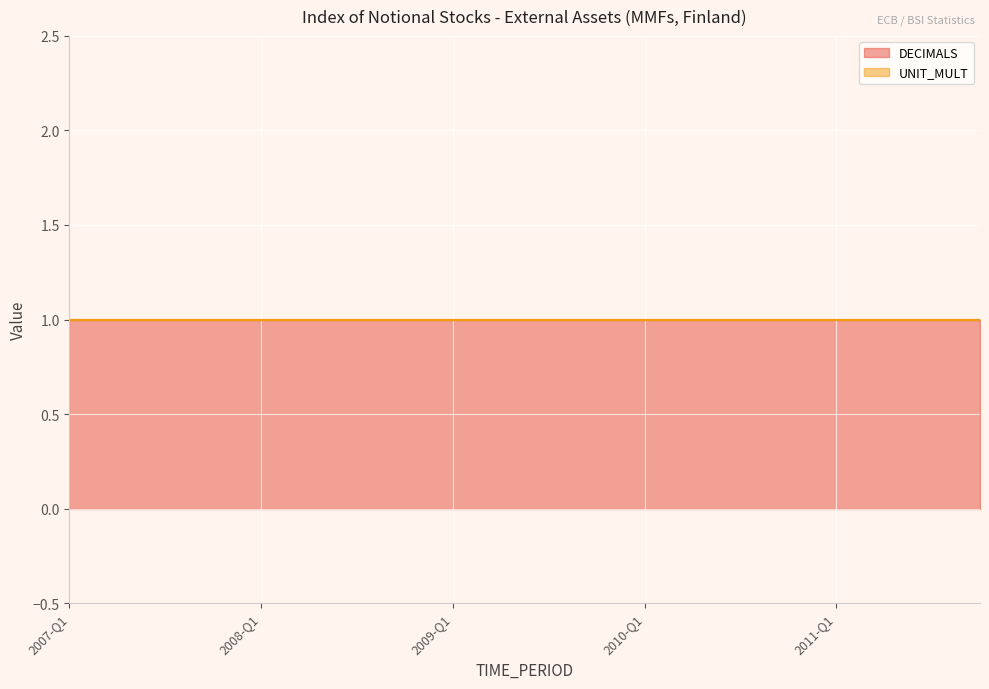

Read the DECIMALS value at 2010-Q3.

1